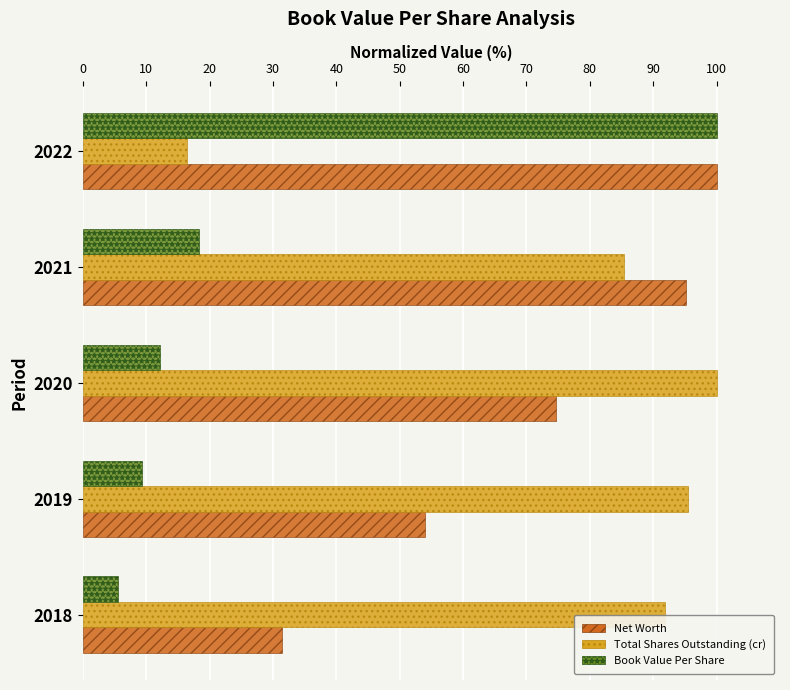

At which label is Total Shares Outstanding (cr) closest to 58?

2021